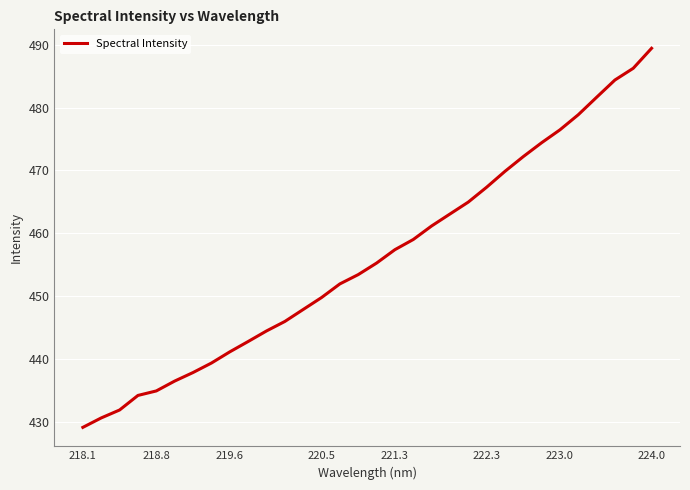

What is the maximum value shown in the chart?

489.4